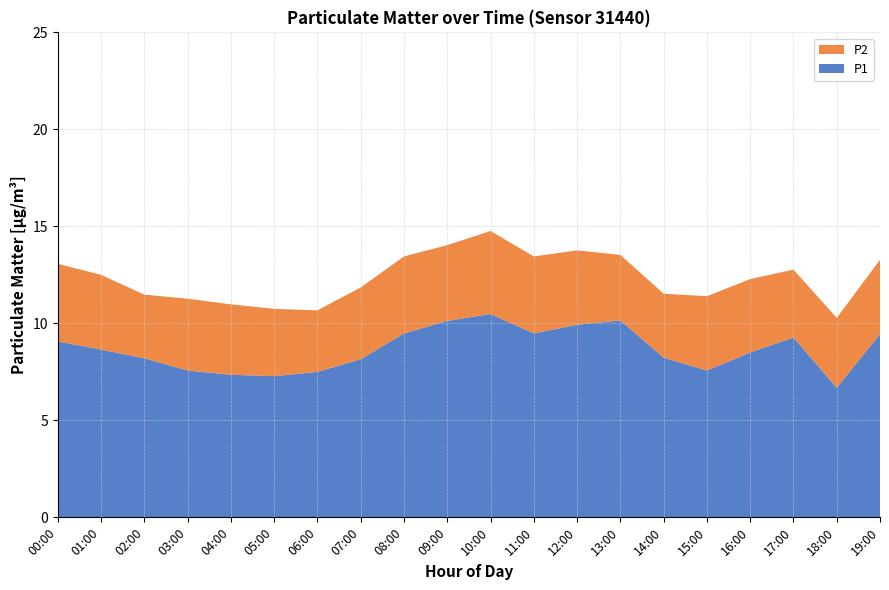

Reading right to left, list all the values displayed in this chart.

P1: 19:00=9.4	18:00=6.7	17:00=9.3	16:00=8.5	15:00=7.6	14:00=8.2	13:00=10.2	12:00=9.9	11:00=9.5	10:00=10.5	09:00=10.1	08:00=9.5	07:00=8.2	06:00=7.5	05:00=7.3	04:00=7.3	03:00=7.6	02:00=8.2	01:00=8.7	00:00=9.1
P2: 19:00=3.8	18:00=3.6	17:00=3.5	16:00=3.8	15:00=3.8	14:00=3.3	13:00=3.4	12:00=3.8	11:00=4.0	10:00=4.3	09:00=3.9	08:00=4.0	07:00=3.7	06:00=3.2	05:00=3.5	04:00=3.6	03:00=3.7	02:00=3.3	01:00=3.9	00:00=4.0